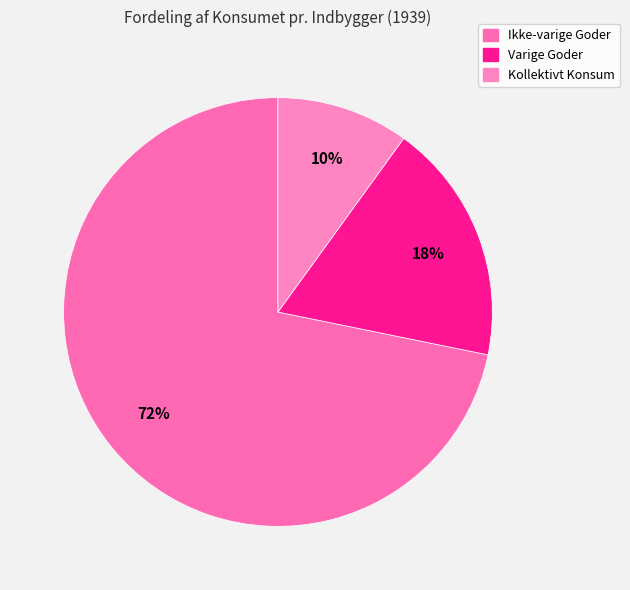

Which category has the smallest portion of the pie?

Kollektivt Konsum